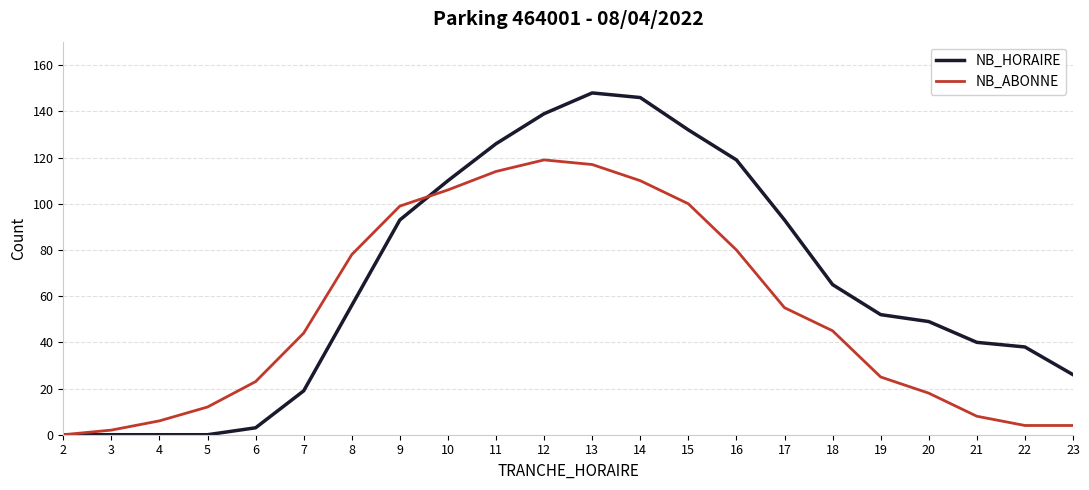

How many positive values does the NB_ABONNE series have?

21